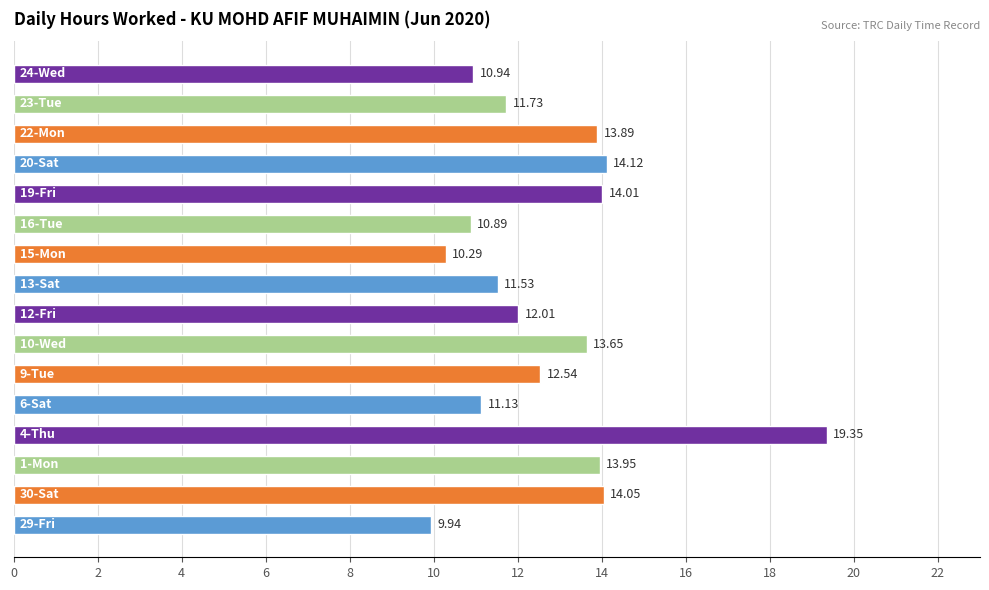

How many series are shown in this chart?

1